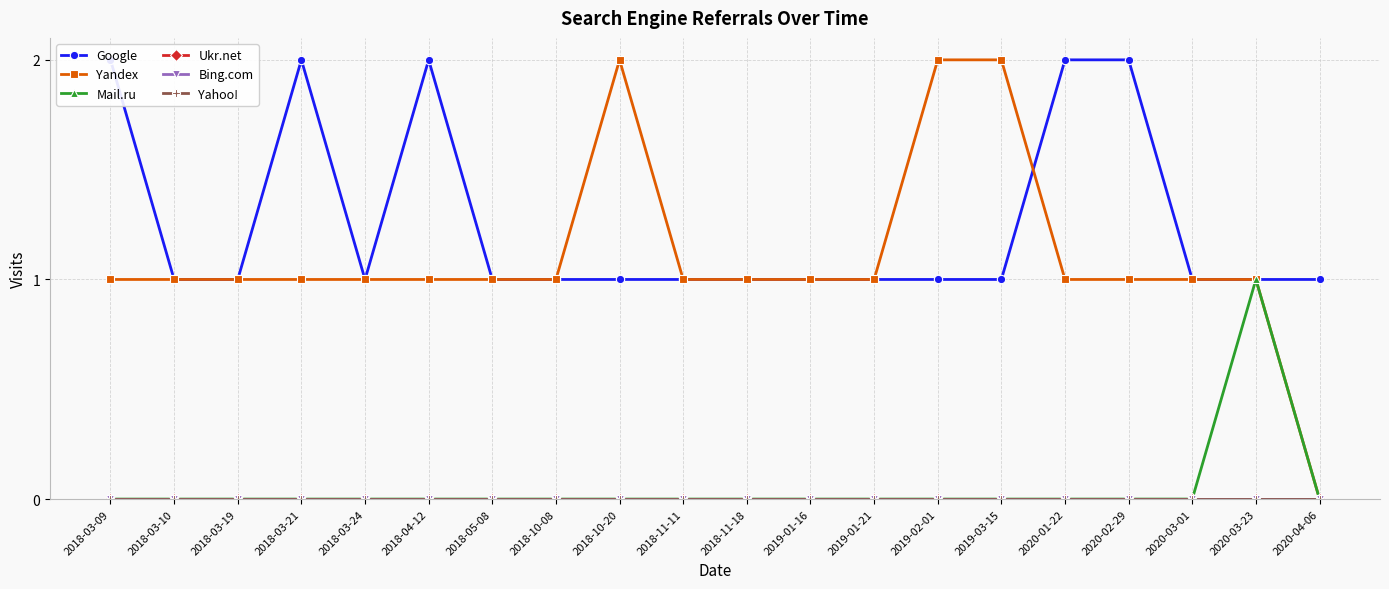

How many data points in Mail.ru are above 0?

1